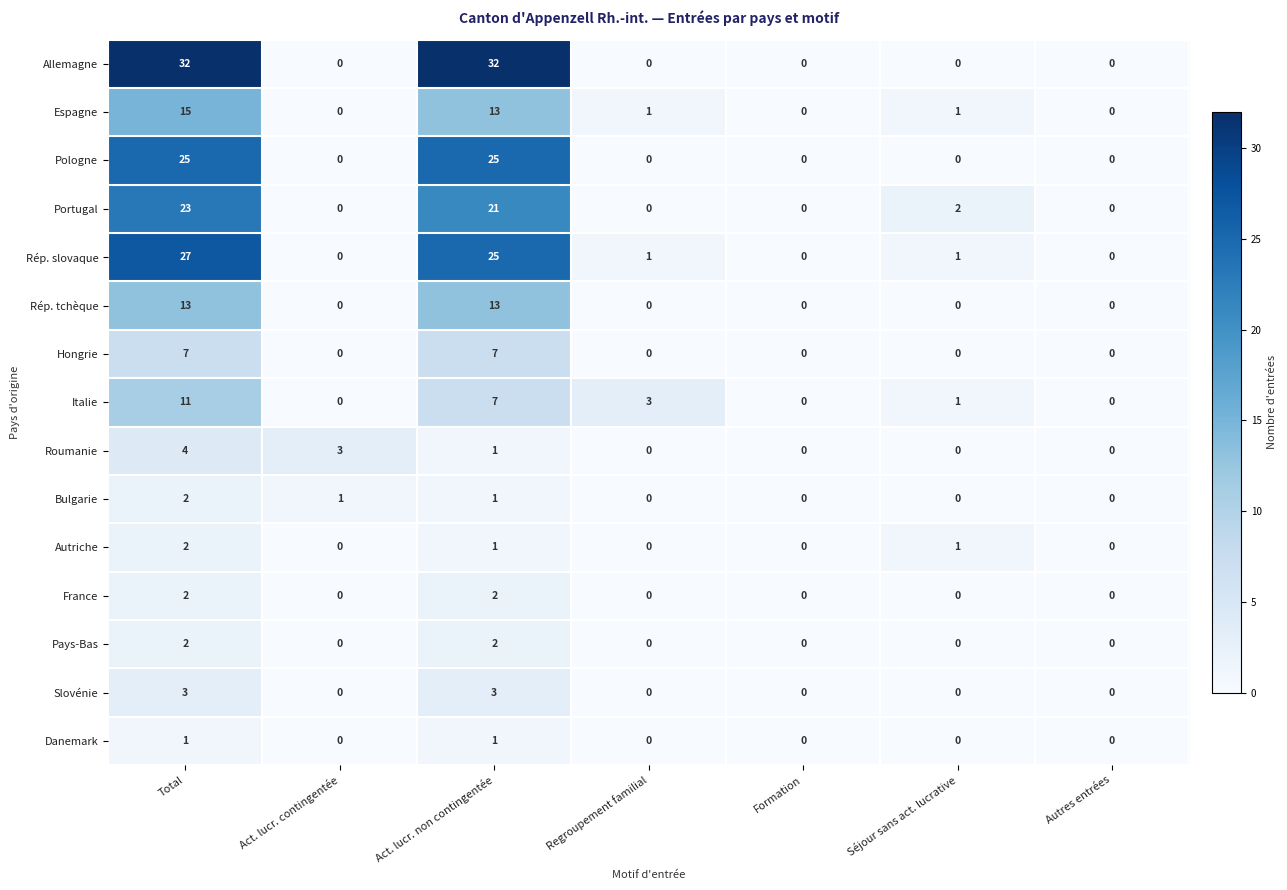

Count the Allemagne values in the range 0 to 32.

7